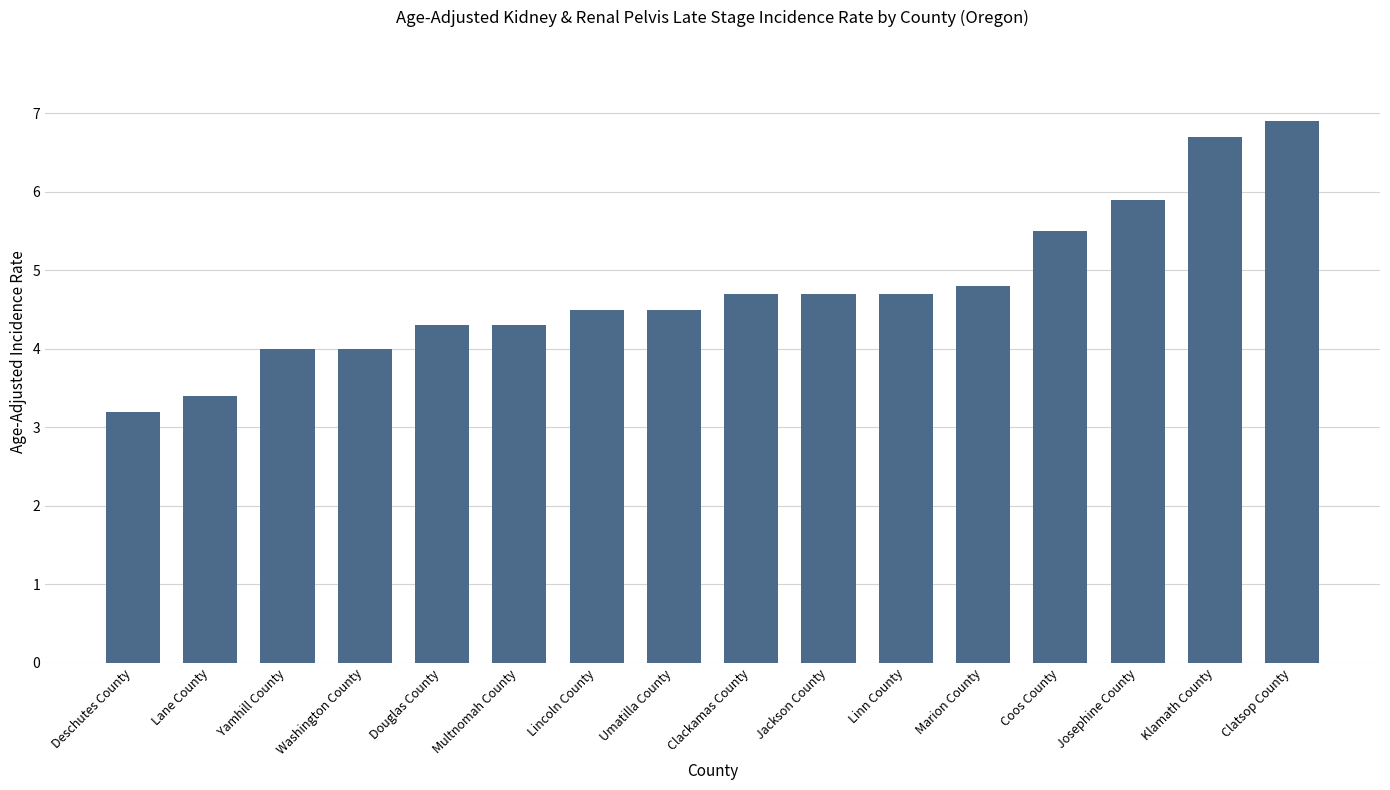

True or false: the data shows 5.9 at Lincoln County.

False